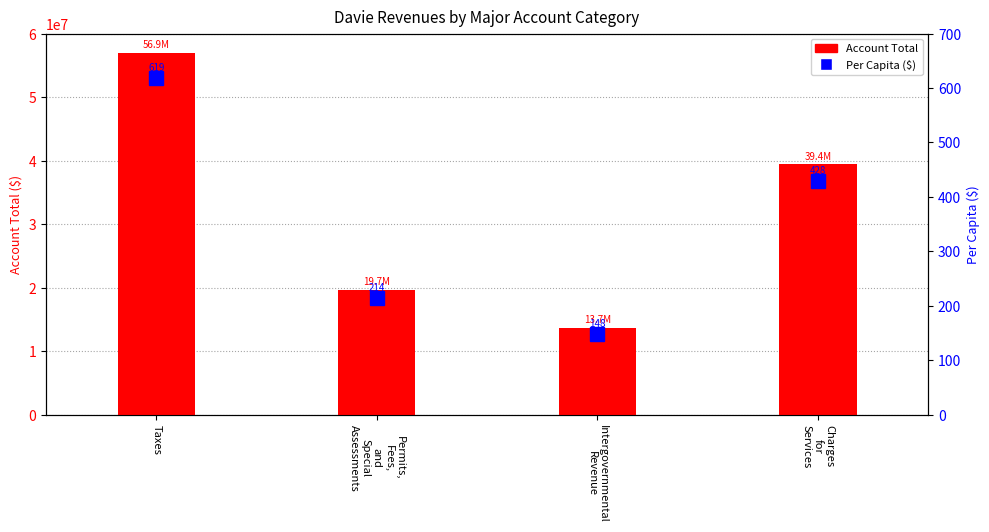

How many values in the Account Total series are below 39406081?

2